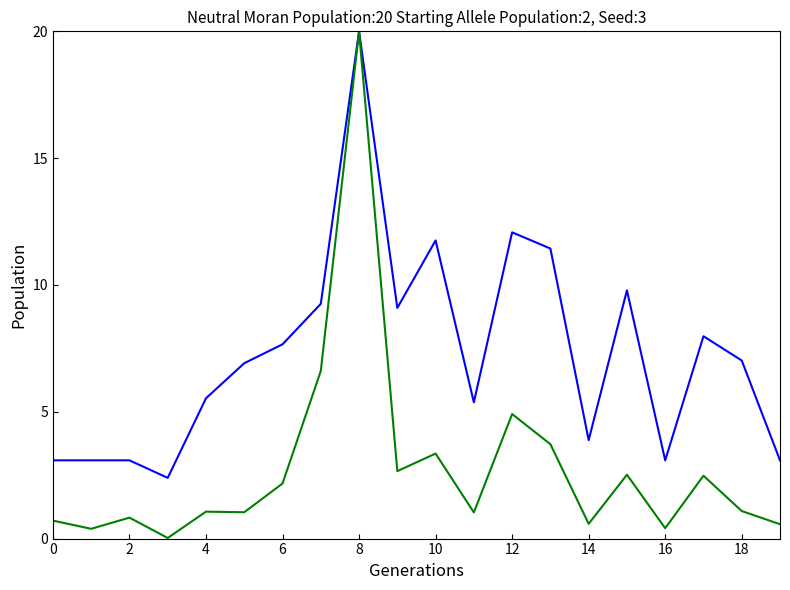

What is the maximum value shown in the chart?

20.0